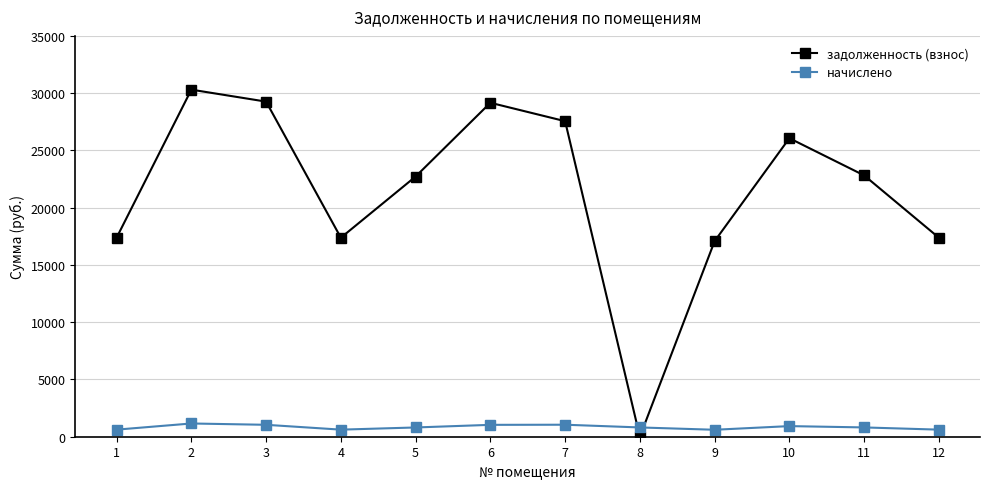

How many times do задолженность (взнос) and начислено cross each other?

2